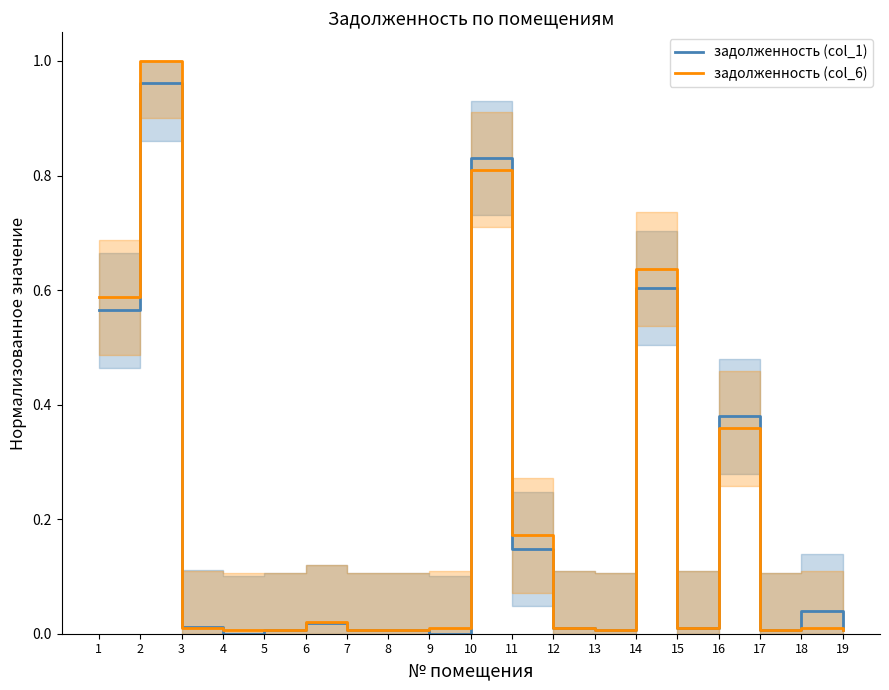

What is the value of the задолженность (col_6) point at the 10th from the left?

0.8